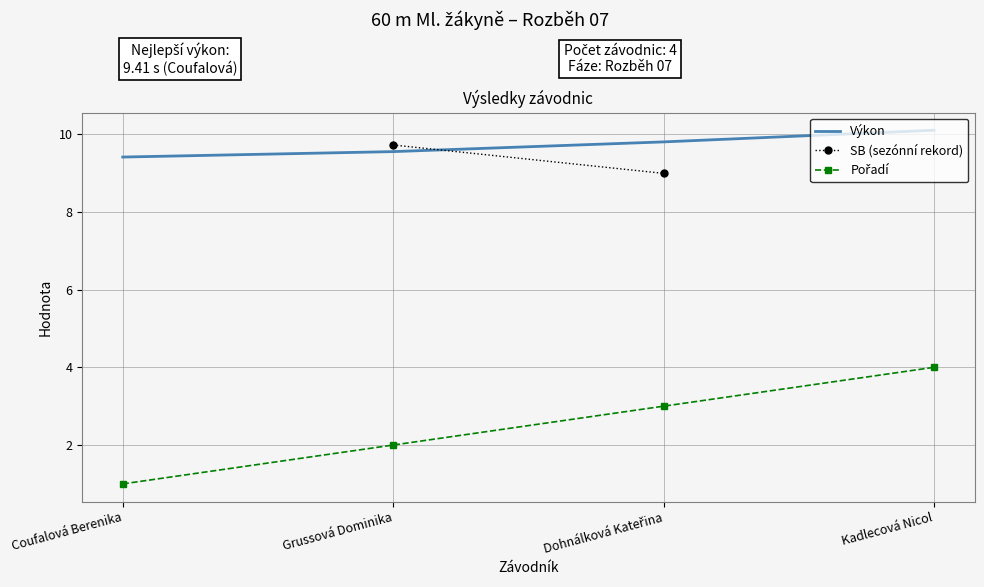

The value of Pořadí at Coufalová Berenika is 1.0. True or false?

True